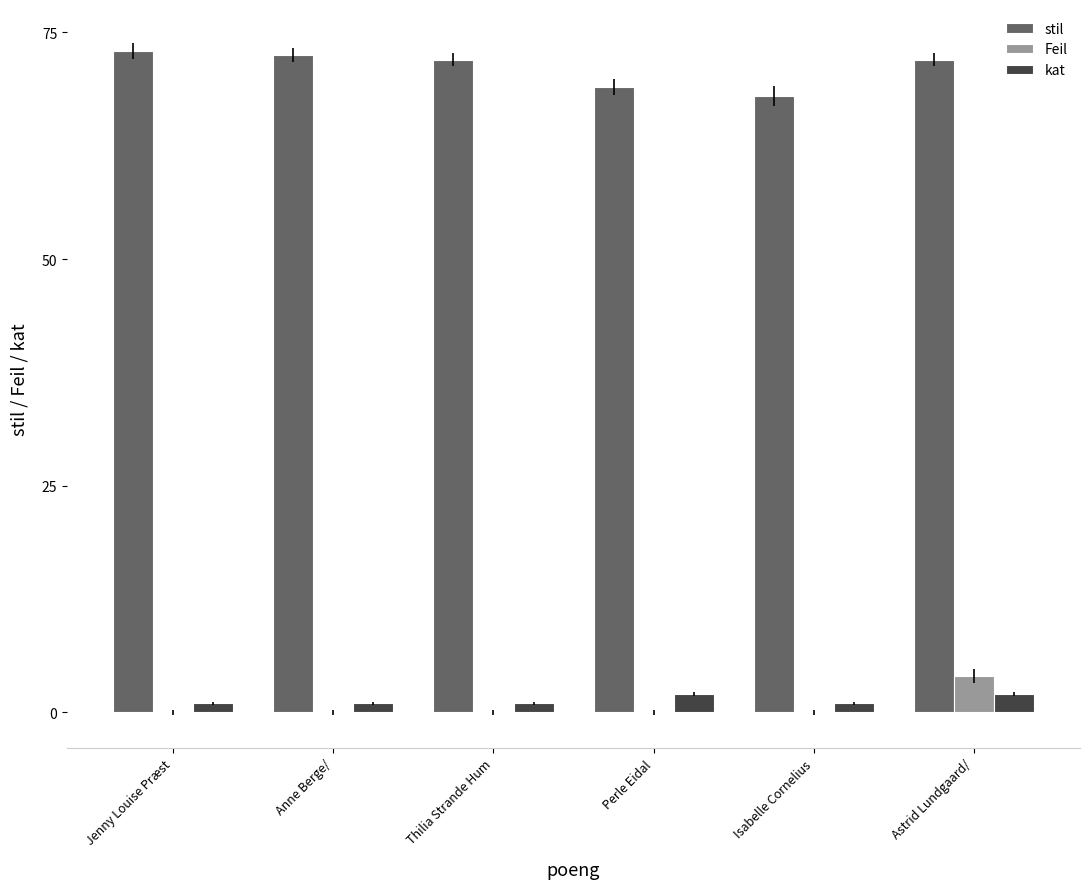

What is the average value of the stil series?

71.1